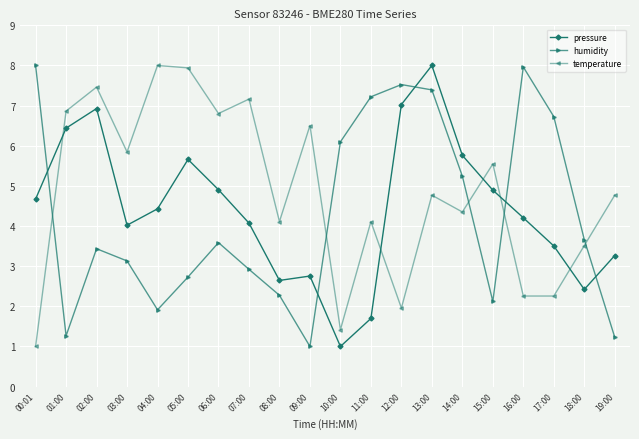

What is the difference between the humidity values at 05:00 and 10:00?

3.4